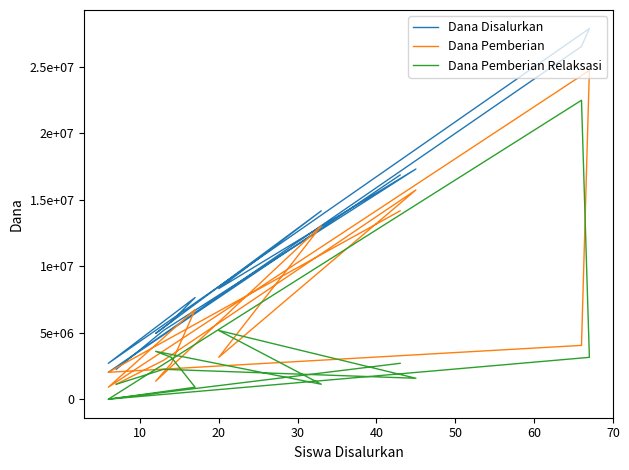

The value of Dana Pemberian Relaksasi at 0 is 493592. True or false?

False